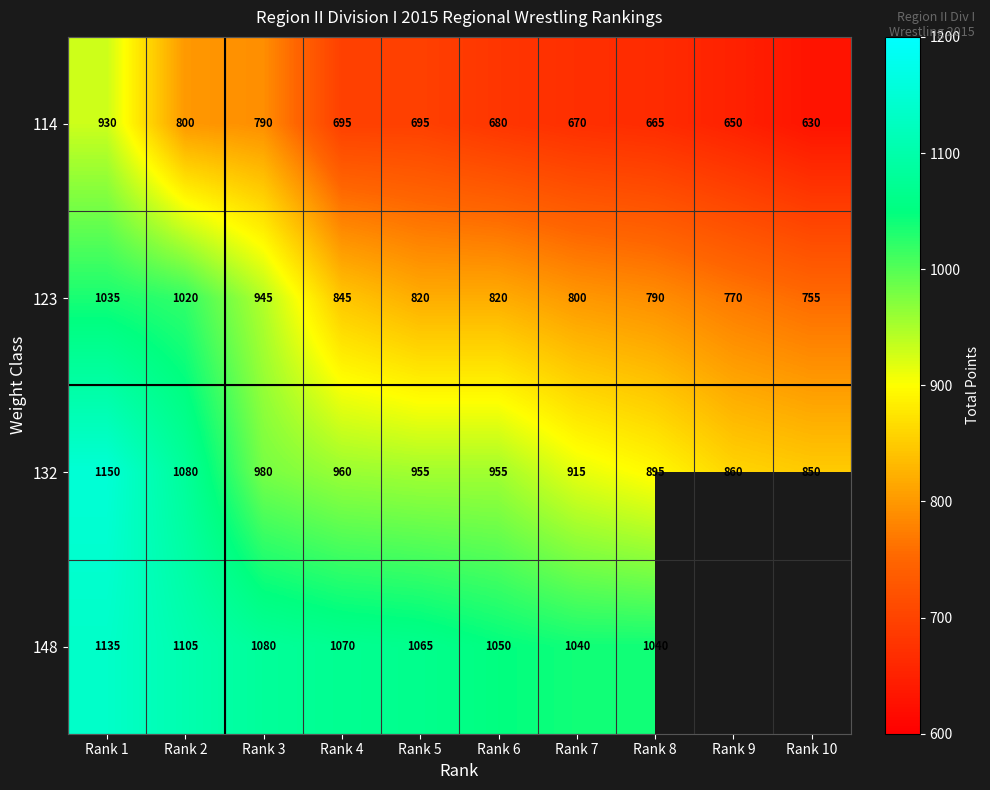

What is the total value across all series at Rank 4?

3570